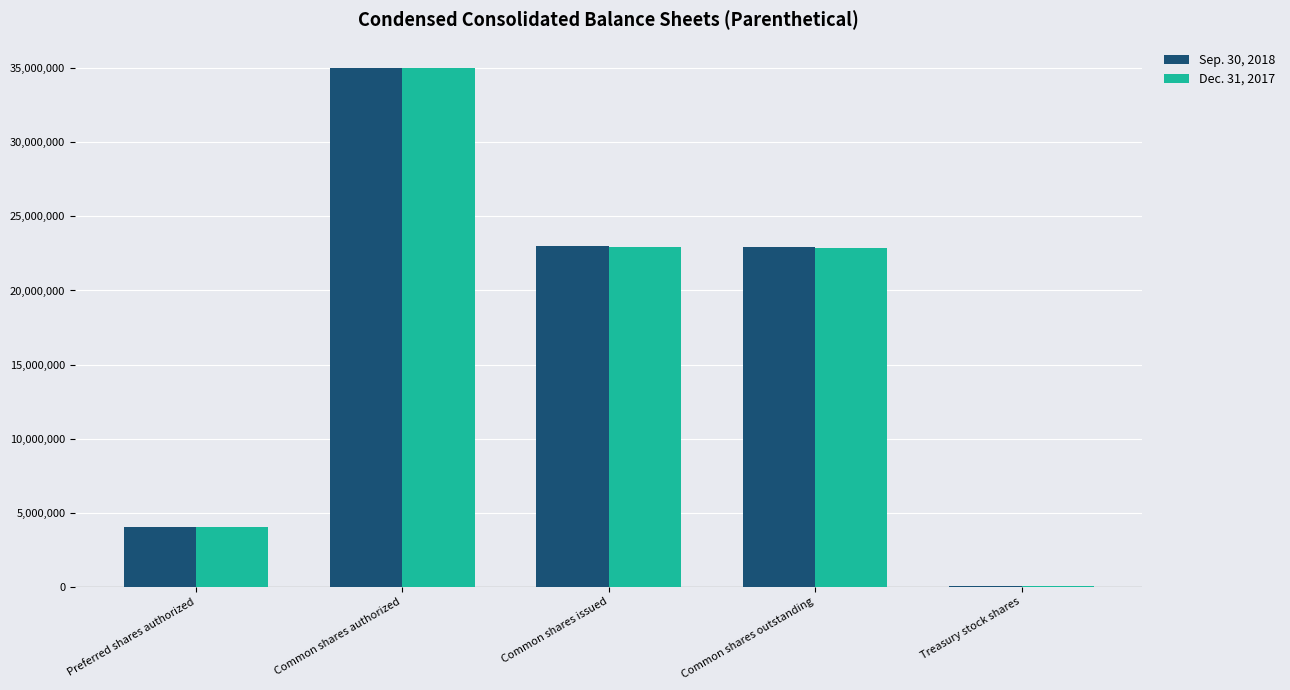

What is the total value across all series at Common shares outstanding?

45821999